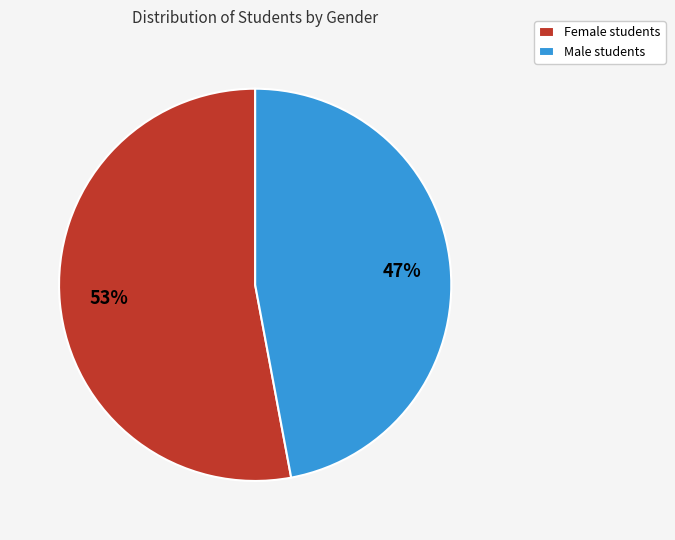

Count the number of slices in the pie.

2